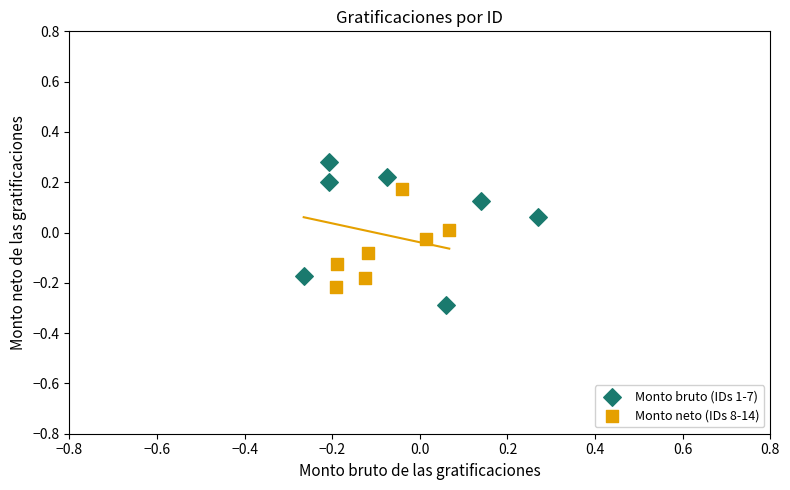

Which series has the largest Y range (max minus min)?

Monto bruto (IDs 1-7)